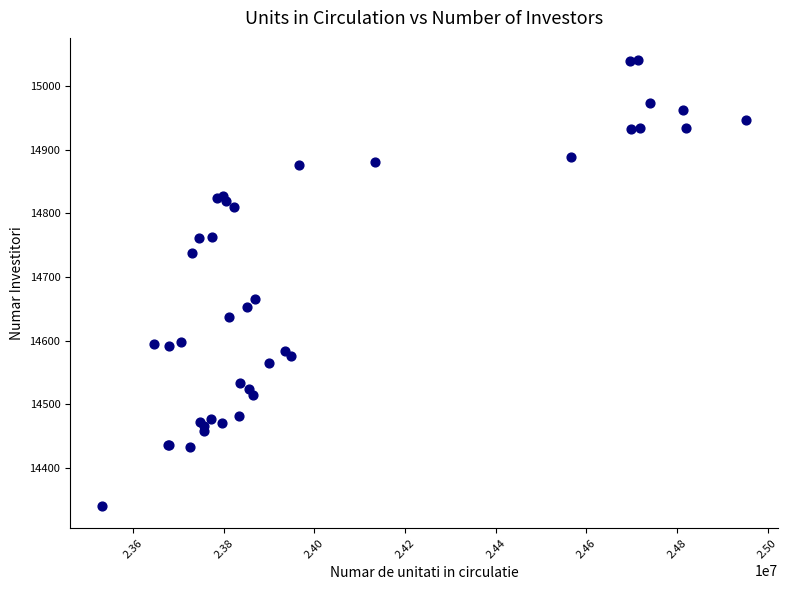

What Y value in the scatter plot is closest to 14690?

14666